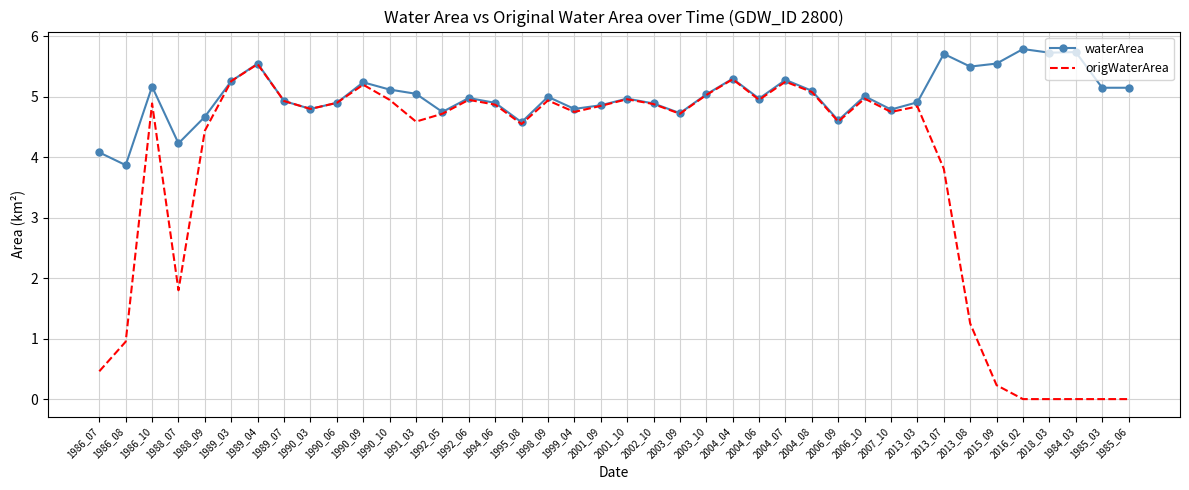

Which series has the widest spread of values?

origWaterArea